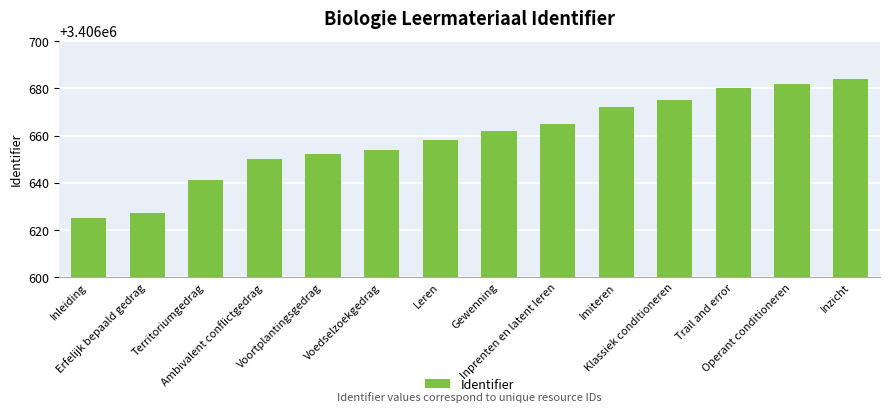

What position from the left is Imiteren?

10